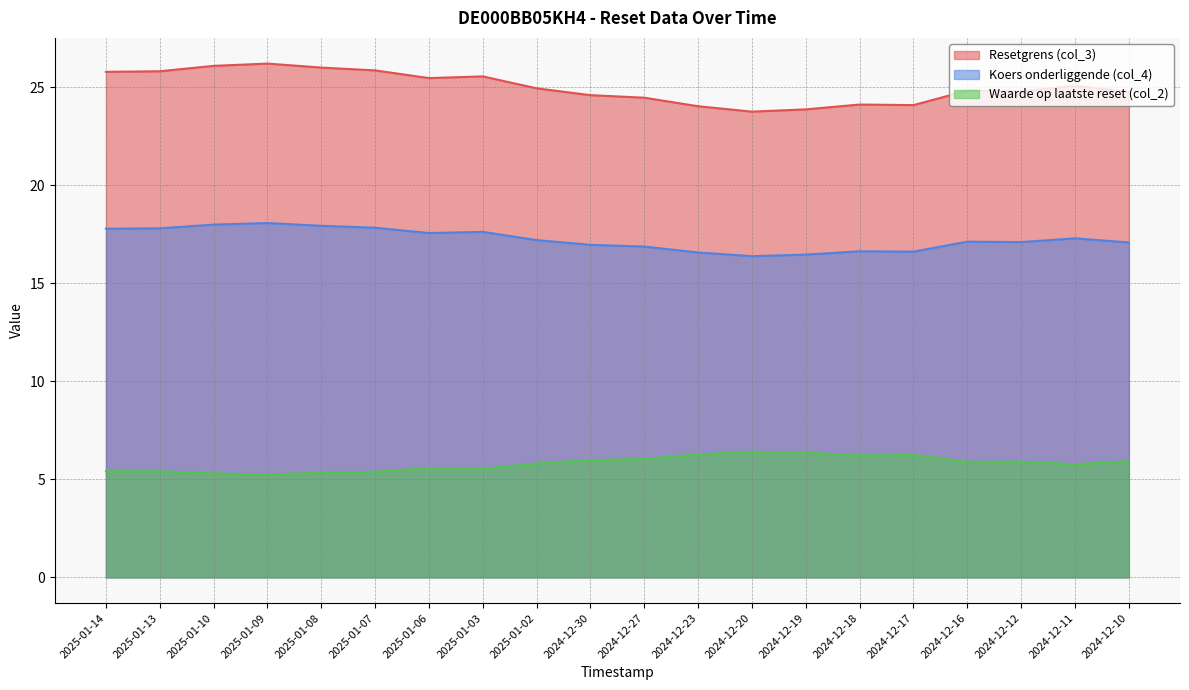

True or false: Waarde op laatste reset (col_2) and Resetgrens (col_3) intersect in this chart.

False